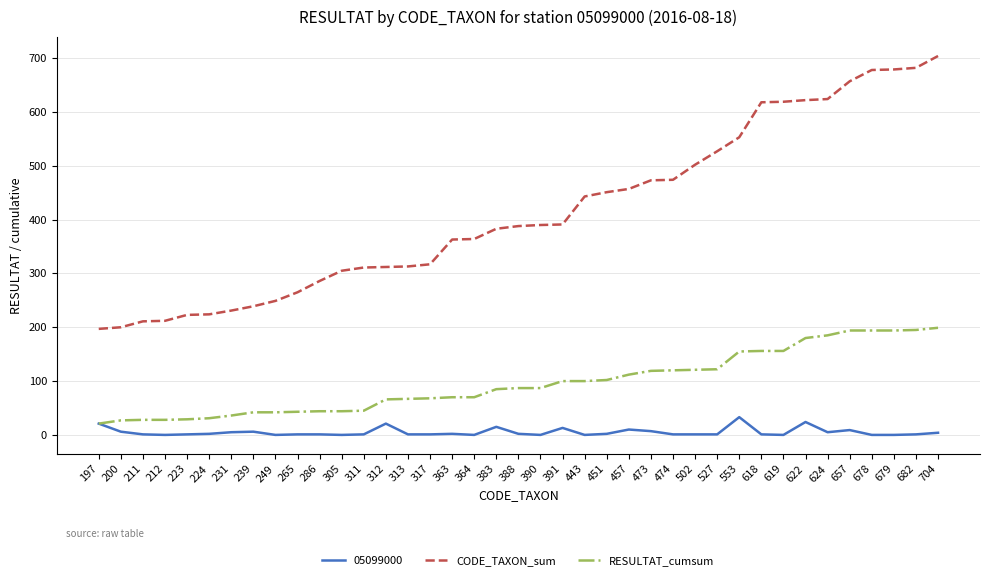

Which series changed the most between 223 and 249?

CODE_TAXON_sum